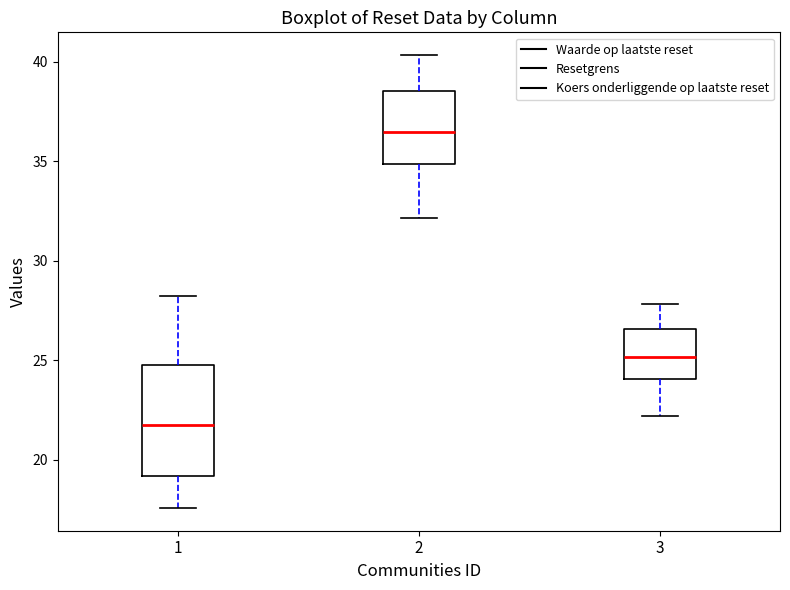

Where does the median line of the box at x = 2 sit on the y-axis? The values are not printed on the chart, so give them approximately, as read against the axis.

36.5